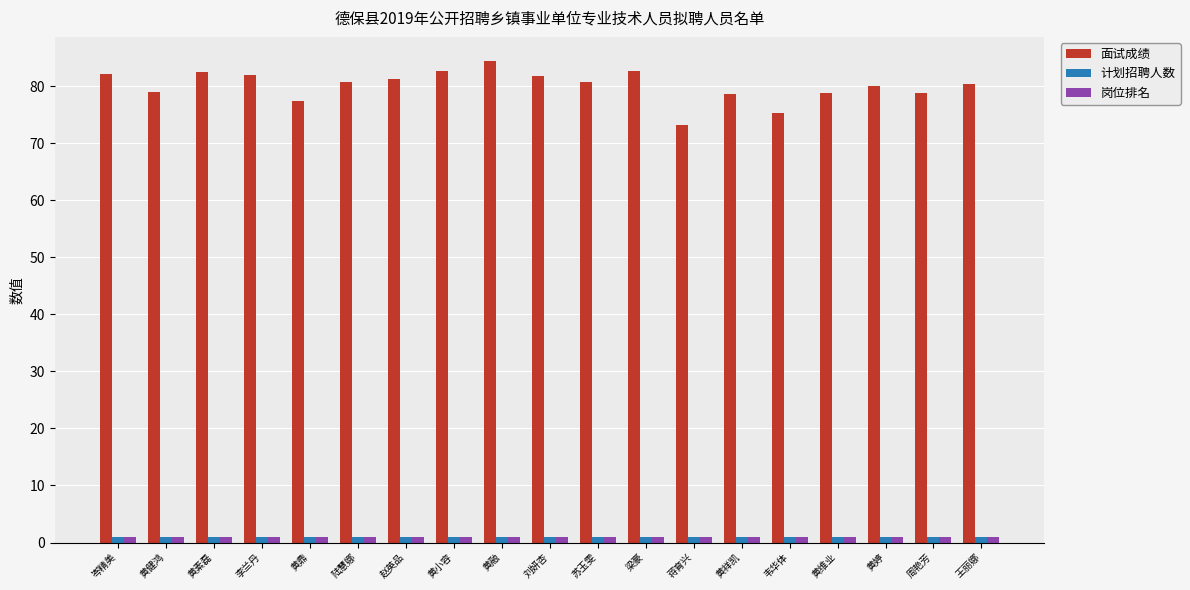

Does the chart contain any negative values?

No